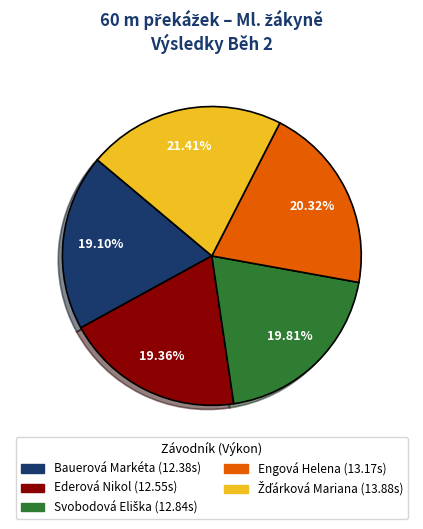

Approximately how many times larger is the value at Ederová Nikol compared to Bauerová Markéta?

1.0